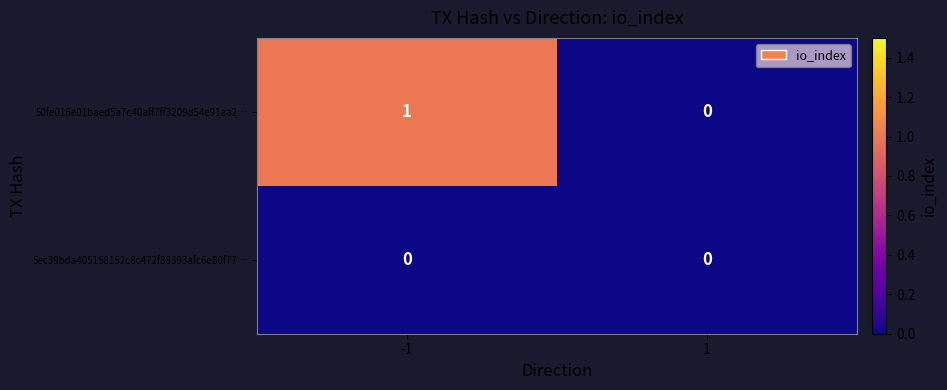

Reading left to right, transcribe all the data shown in this chart.

50fe016e01baed5a7c40aff7ff3209d54e91aa2…: -1=1	1=0
5ec39bda405158152c8c472f88393afc6e80f77…: -1=0	1=0